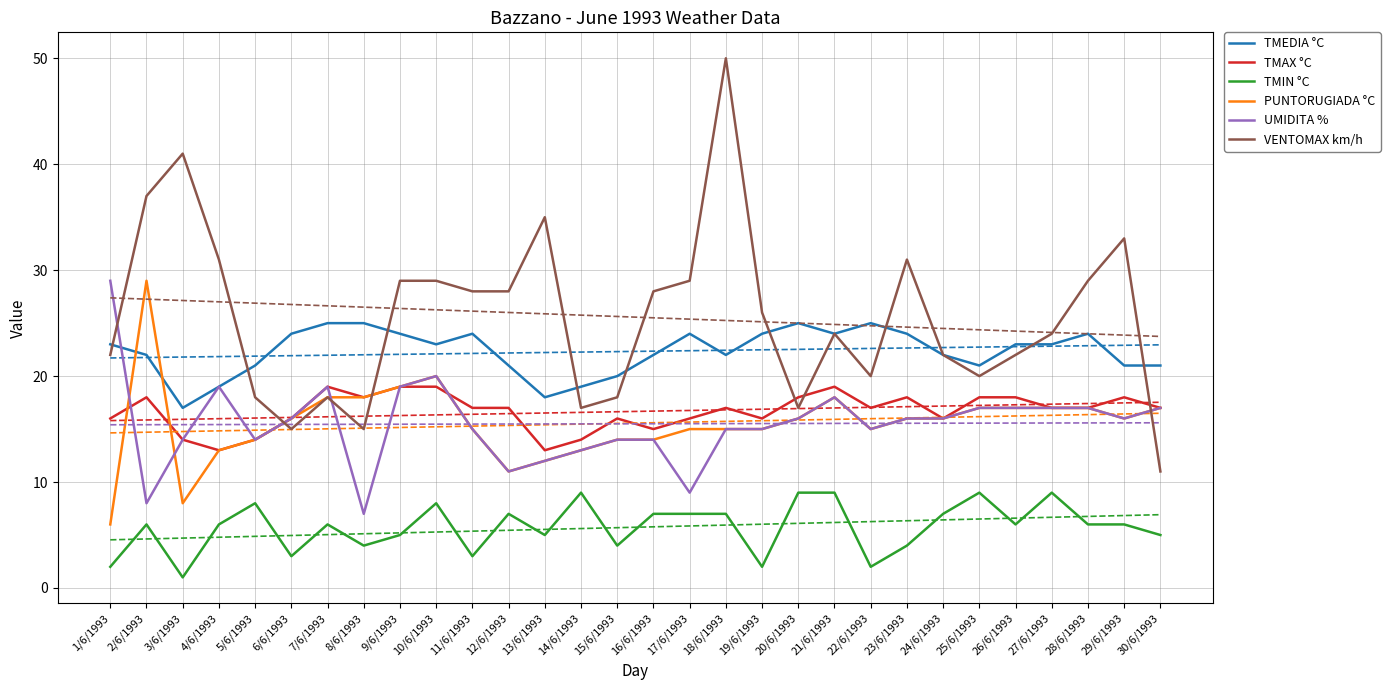

What is the label of the 24th point from the left?

24/6/1993